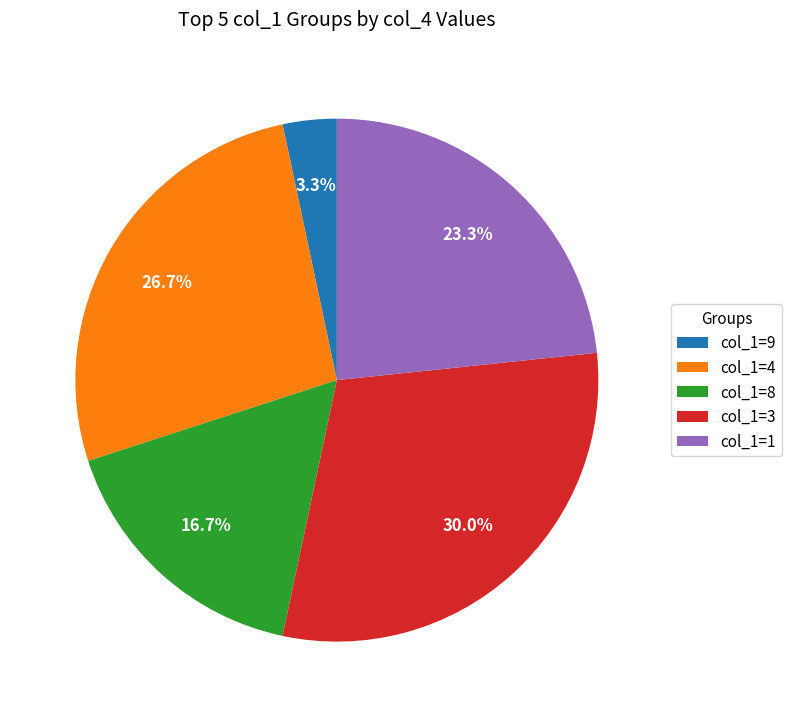

To the nearest percent, what is the average slice percentage?

20%